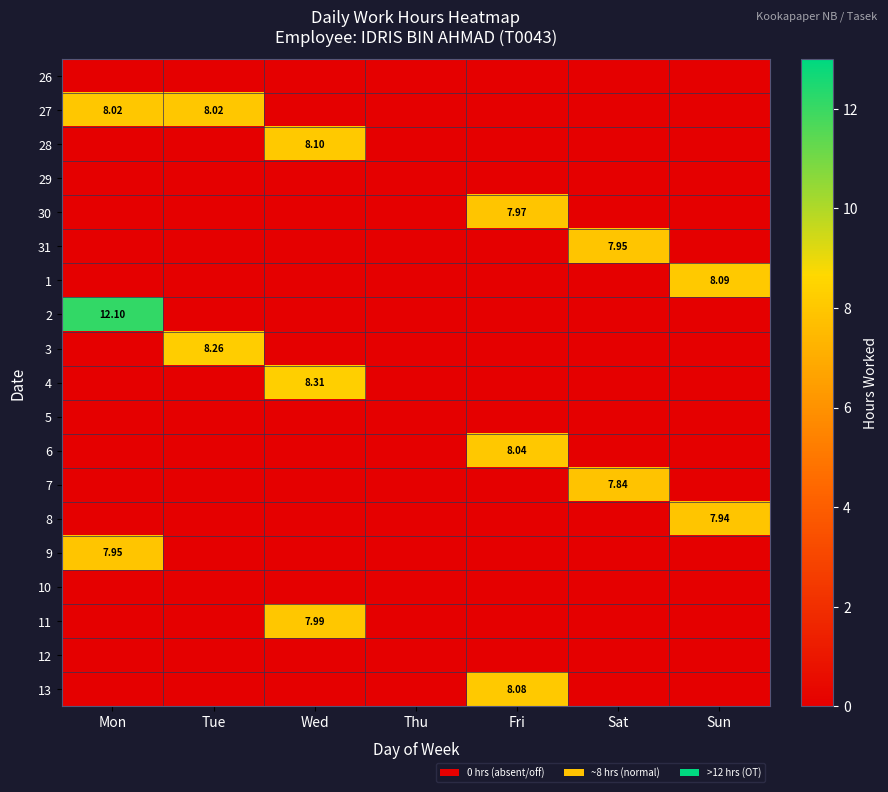

At Tue, list the series in order from smallest to largest.

26, 28, 29, 30, 31, 1, 2, 4, 5, 6, 7, 8, 9, 10, 11, 12, 13, 27, 3